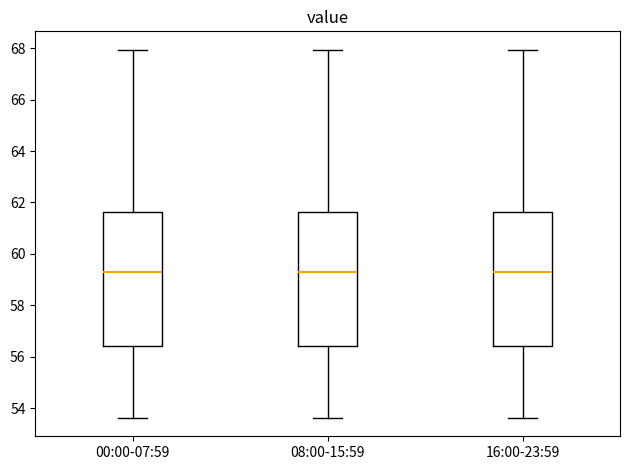

Reading left to right, read every box against the y-axis: the position of its median line, the range the box covers, and the ends of its whiskers. The values are not printed on the chart, so give them approximately, as read against the axis.

00:00-07:59: median 59.2, box 56.4 to 61.6, whiskers 53.6 to 68.0
08:00-15:59: median 59.2, box 56.4 to 61.6, whiskers 53.6 to 68.0
16:00-23:59: median 59.2, box 56.4 to 61.6, whiskers 53.6 to 68.0